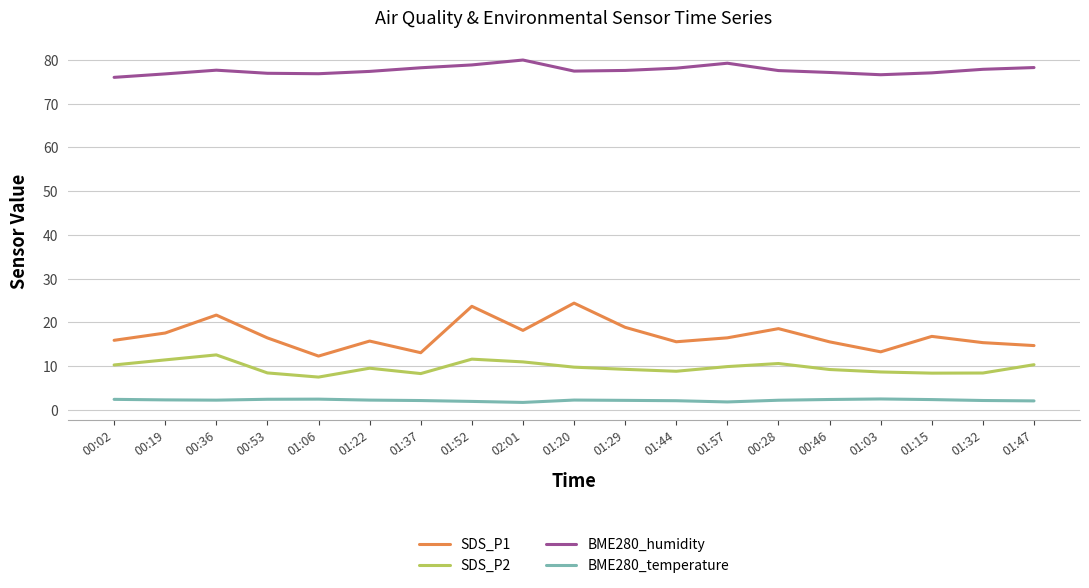

What is the minimum value for BME280_temperature?

1.7